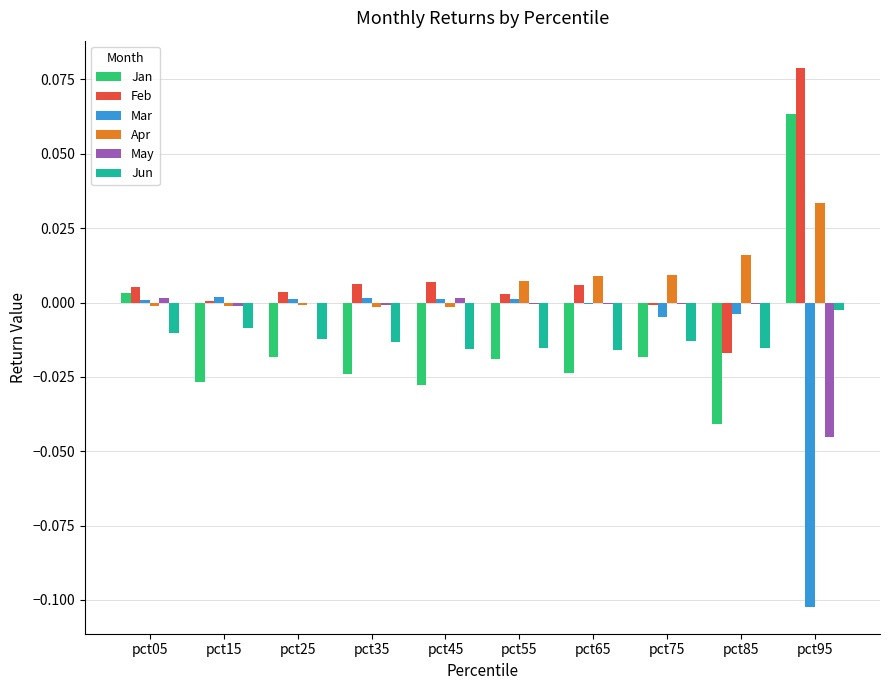

How many categories are shown in the chart?

10